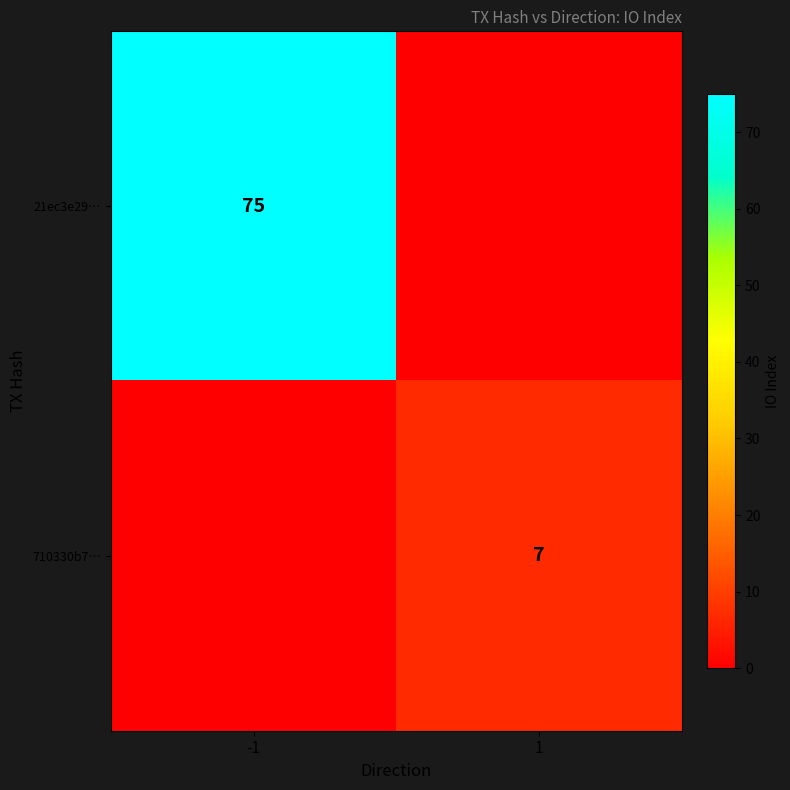

The value of 710330b7… at 1 is 7. True or false?

True